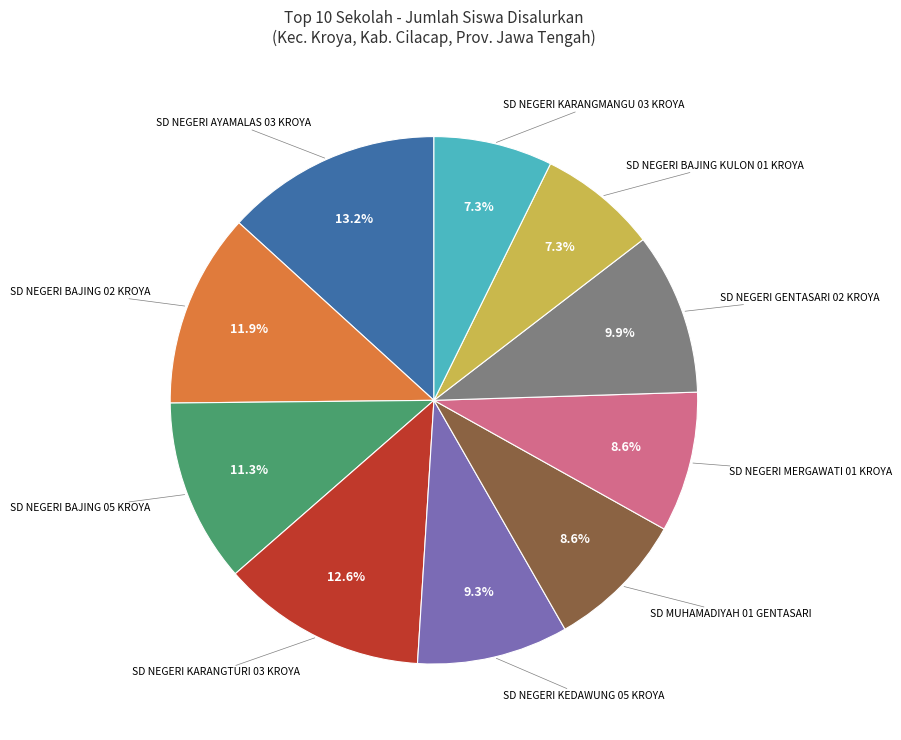

Does any single category account for the majority?

No